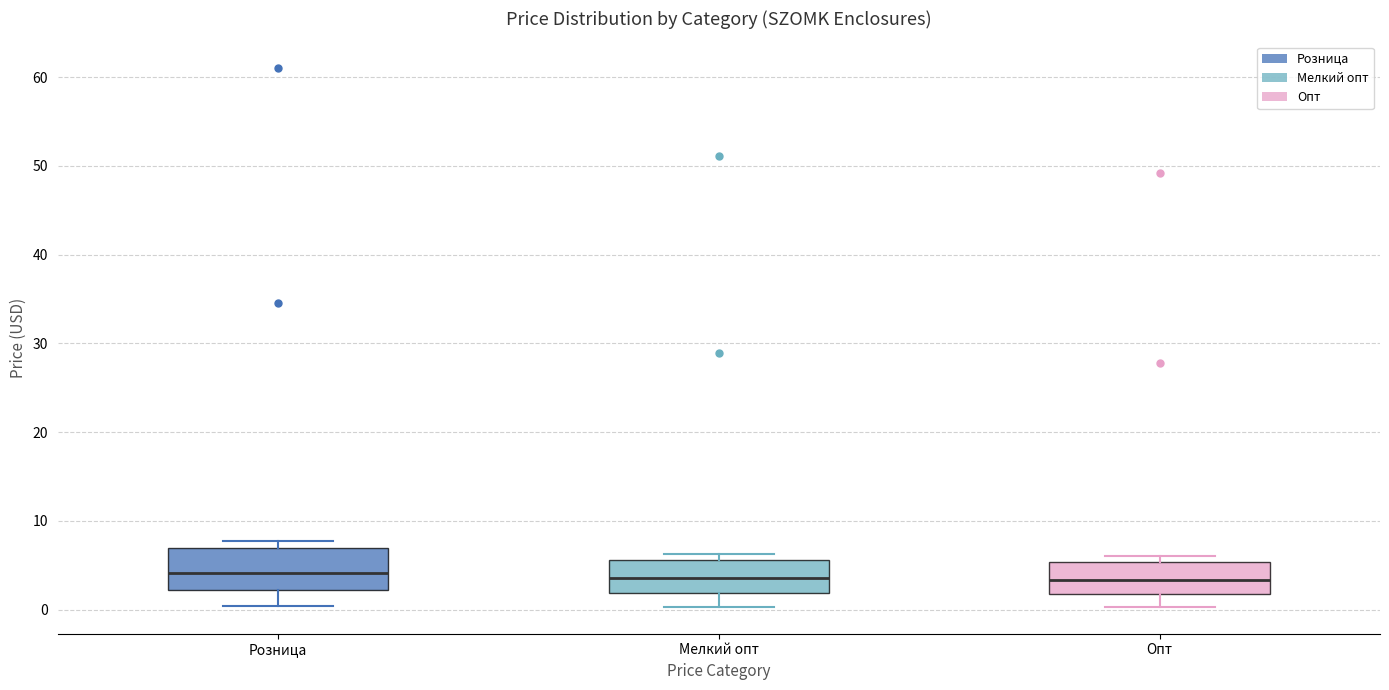

Where is the lower edge of the box for Опт on the y-axis? The values are not printed on the chart, so give them approximately, as read against the axis.

2